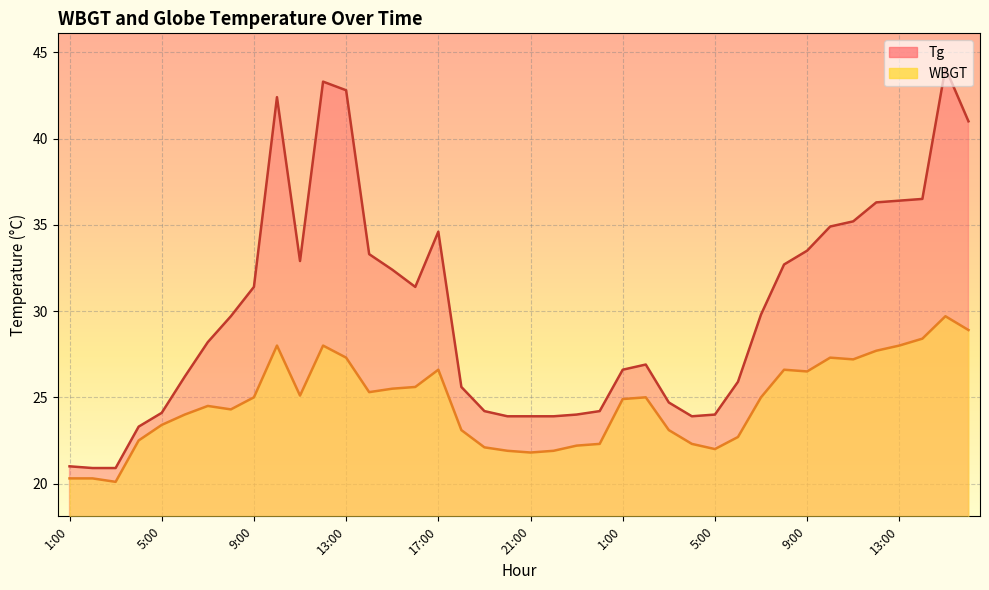

What is the difference between the maximum and second lowest values in the Tg series?

23.2